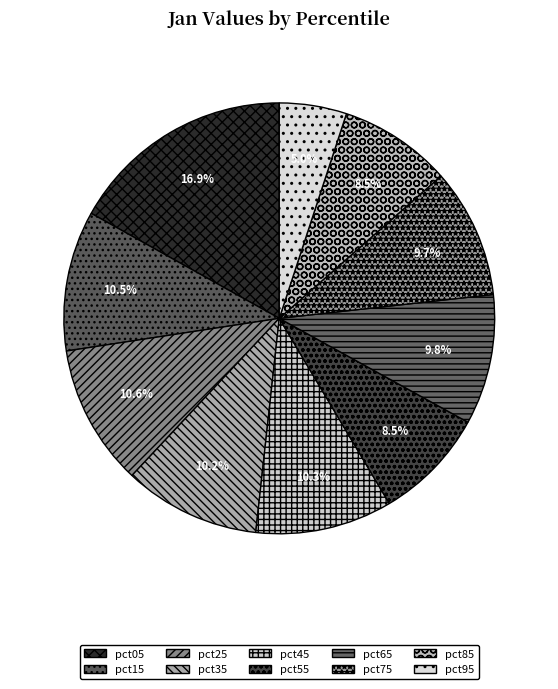

What percentage is NOT represented by pct05?

83.1%